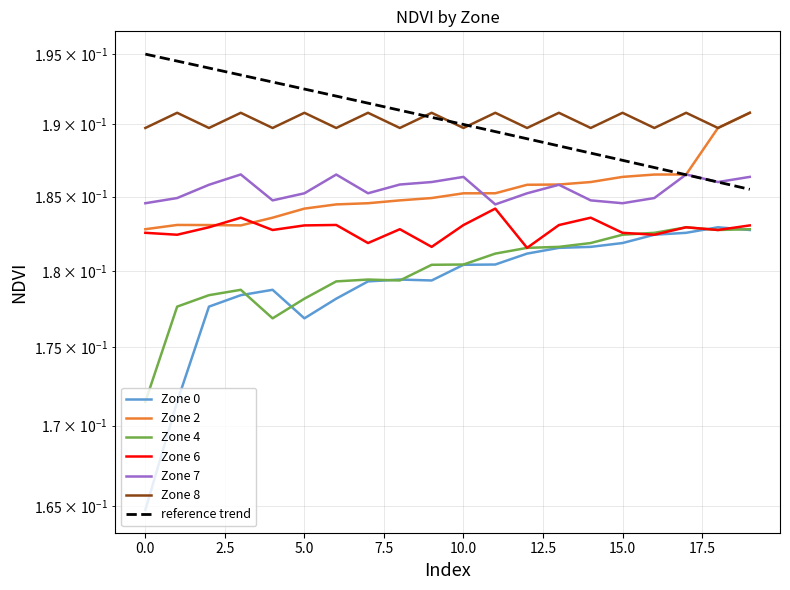

What is the maximum value shown in the chart?

0.2